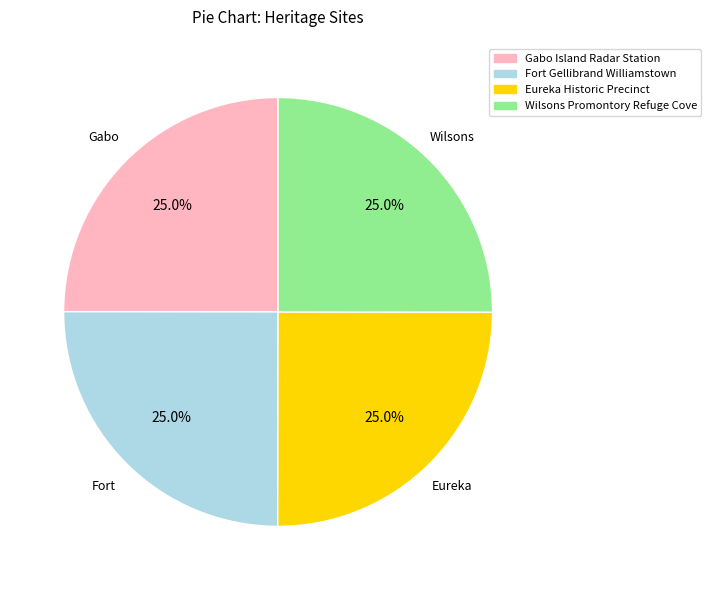

To the nearest percent, what is the average slice percentage?

25%